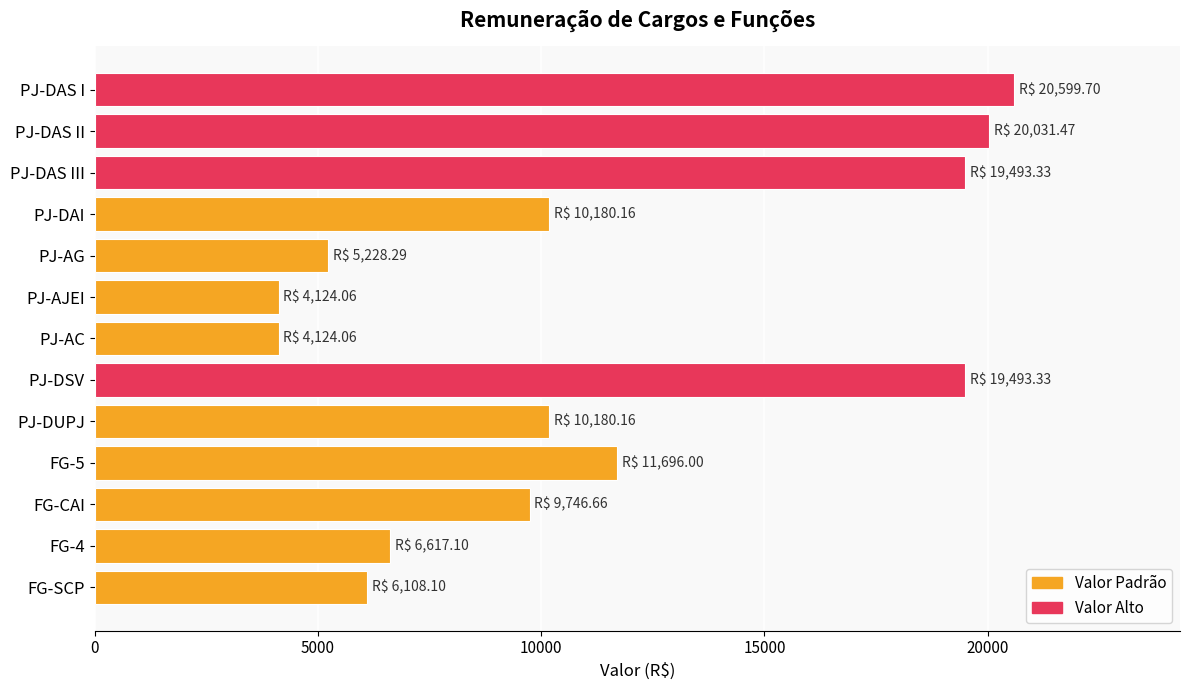

Reading bottom to top, list all the values displayed in this chart.

FG-SCP=6108.1	FG-4=6617.1	FG-CAI=9746.7	FG-5=11696.0	PJ-DUPJ=10180.2	PJ-DSV=19493.3	PJ-AC=4124.1	PJ-AJEI=4124.1	PJ-AG=5228.3	PJ-DAI=10180.2	PJ-DAS III=19493.3	PJ-DAS II=20031.5	PJ-DAS I=20599.7